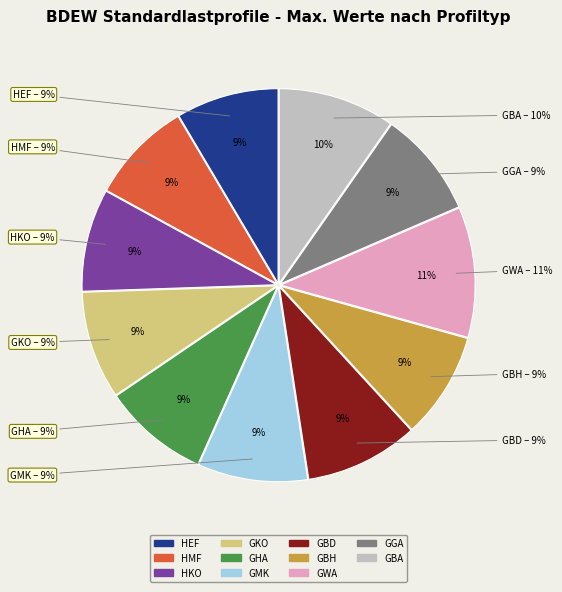

To the nearest percent, what is the average slice percentage?

9%